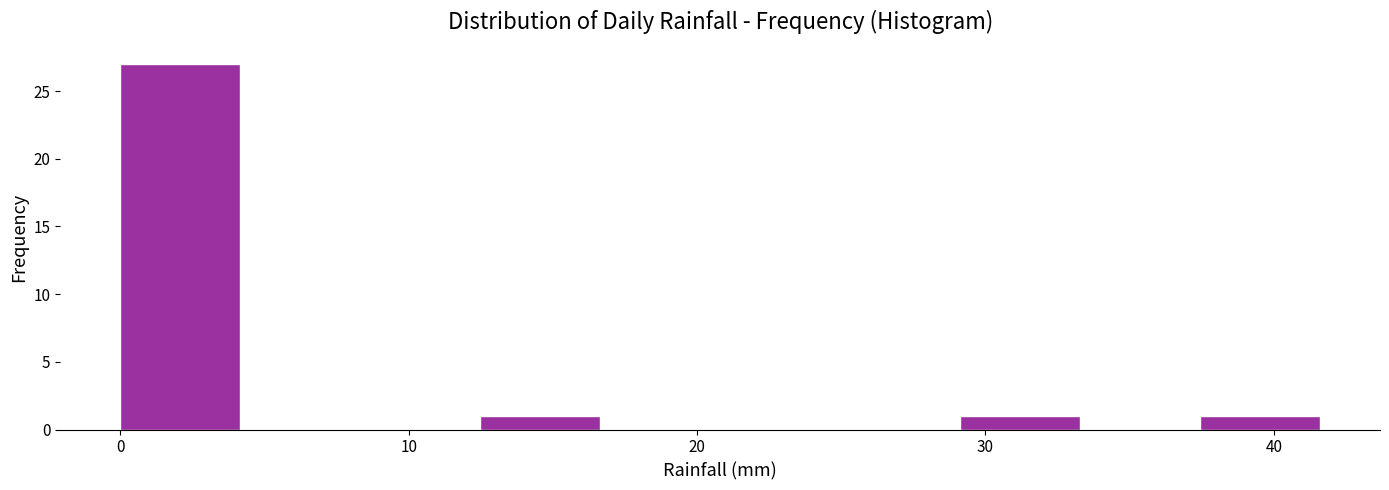

What is the height of the bar covering 12 to 17 on the x-axis? Neither the bar edges nor the heights are printed on the chart, so give them approximately, as read against the axes.

1